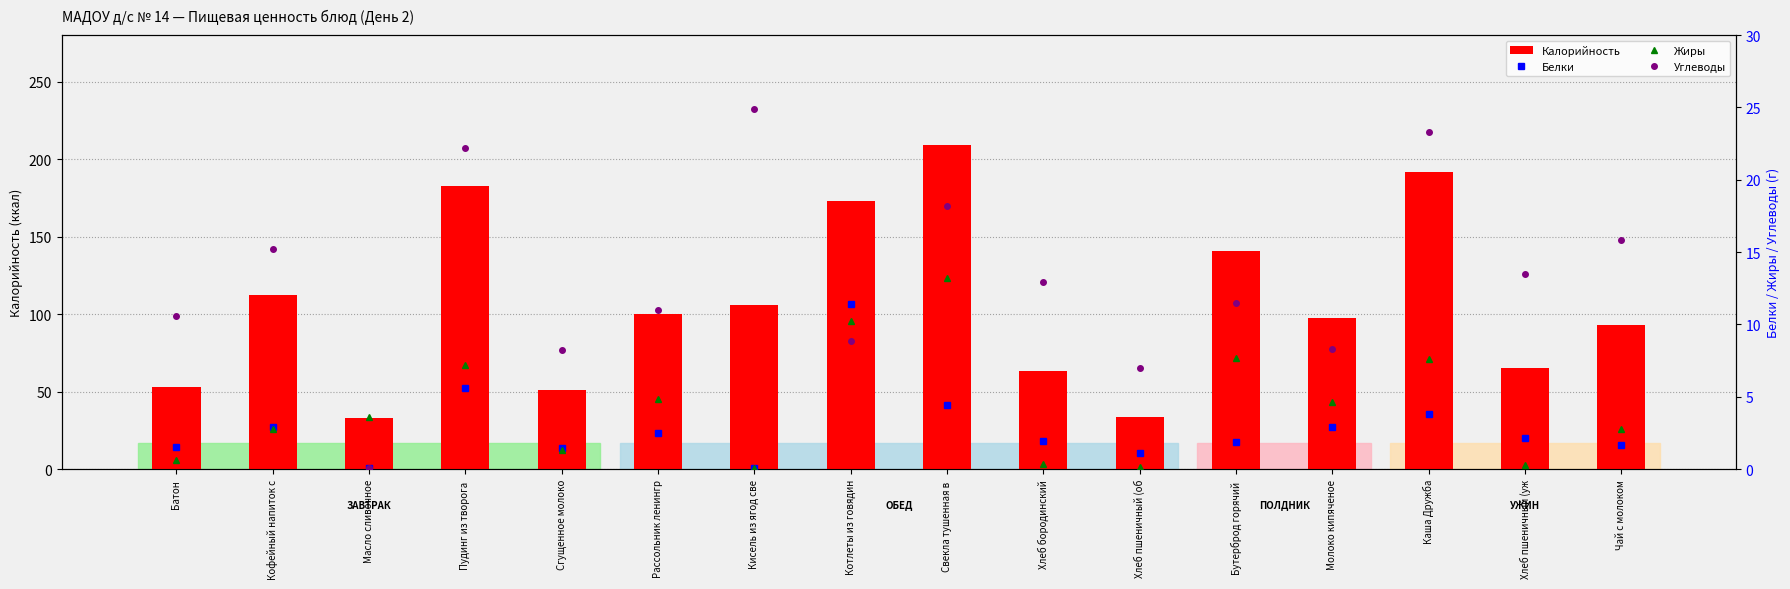

At which category does the chart reach its minimum across all series?

Кисель из ягод све